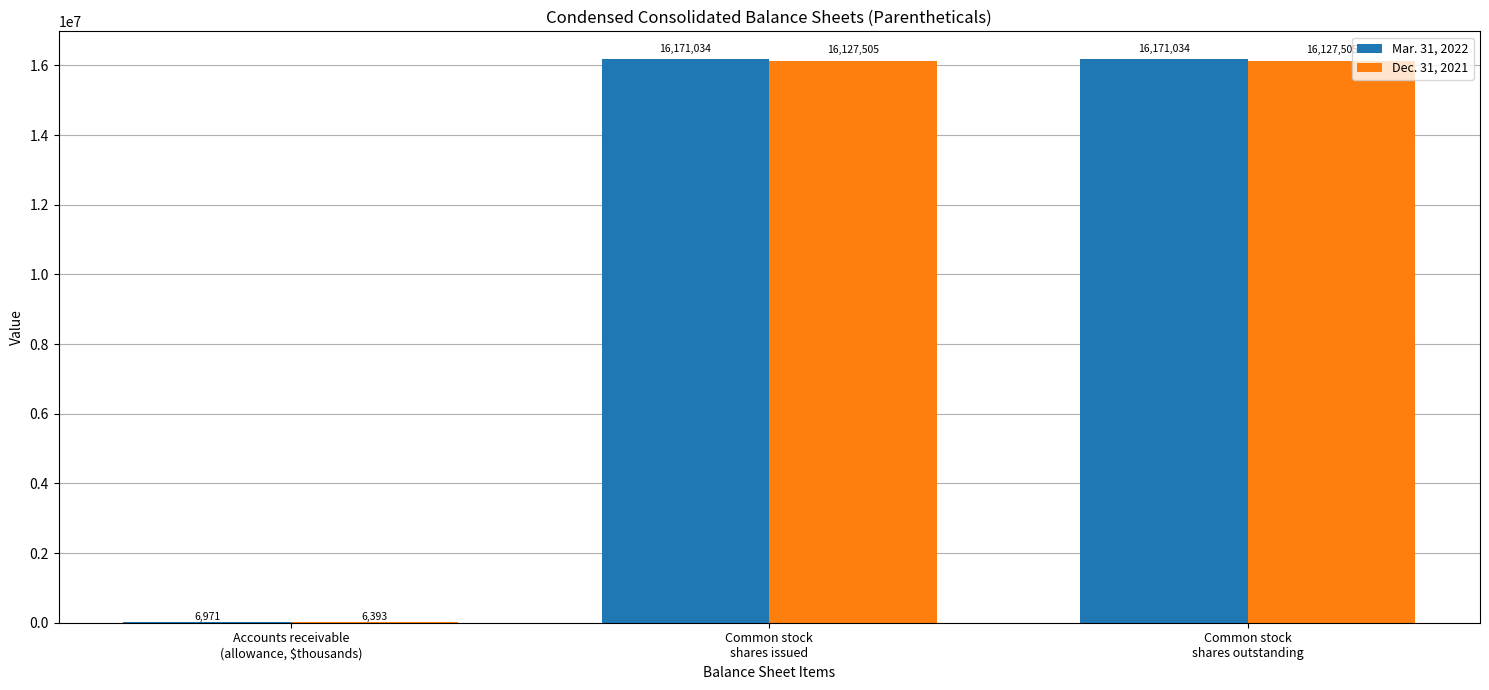

What is the spread (max minus min) of values at Accounts receivable
(allowance, $thousands)?

578